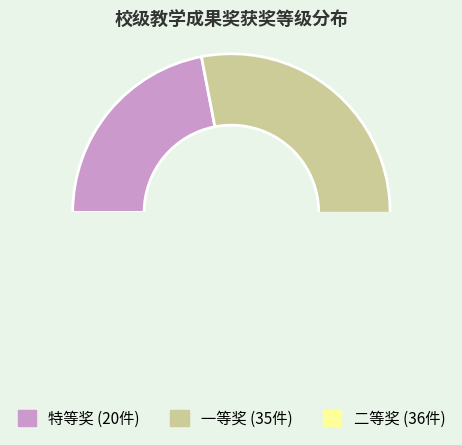

Which category has the smallest portion of the pie?

特等奖